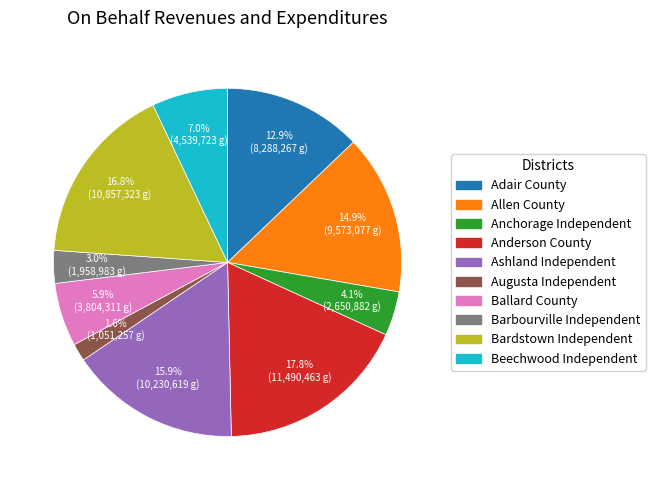

To the nearest percent, what is the difference between the largest and smallest slice percentages?

16%